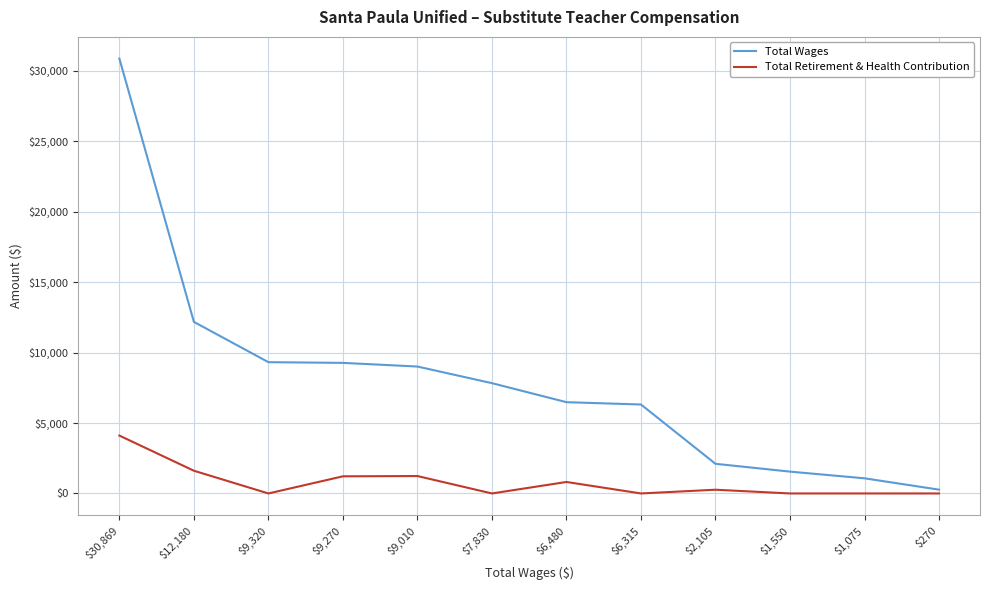

Is it true that Total Retirement & Health Contribution equals -1550 at $7,830?

False